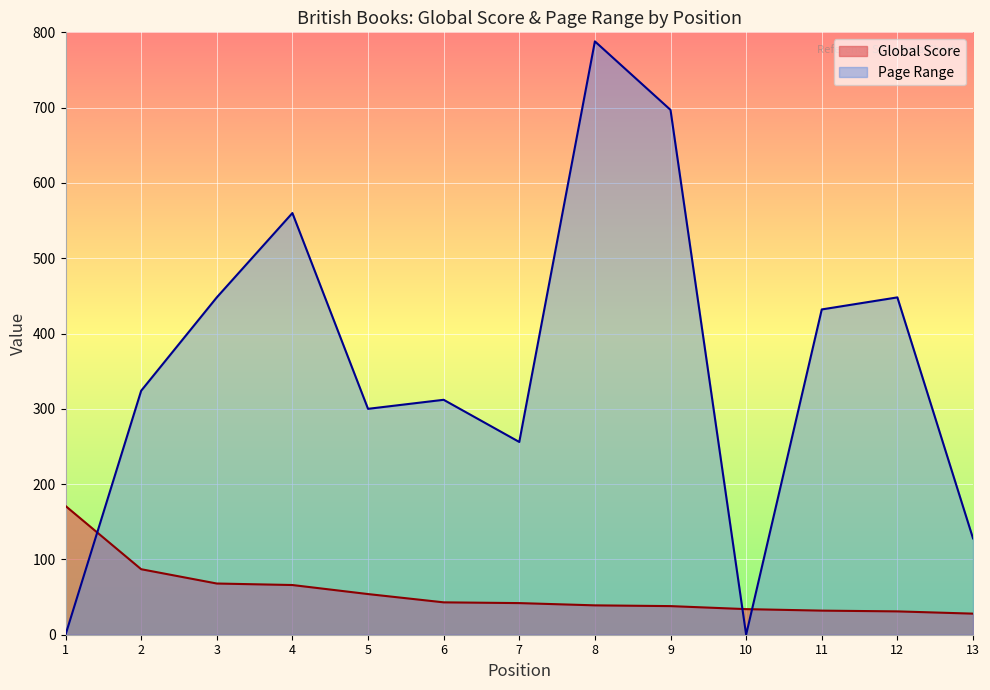

Where do Global Score and Page Range first cross each other?

1 and 2